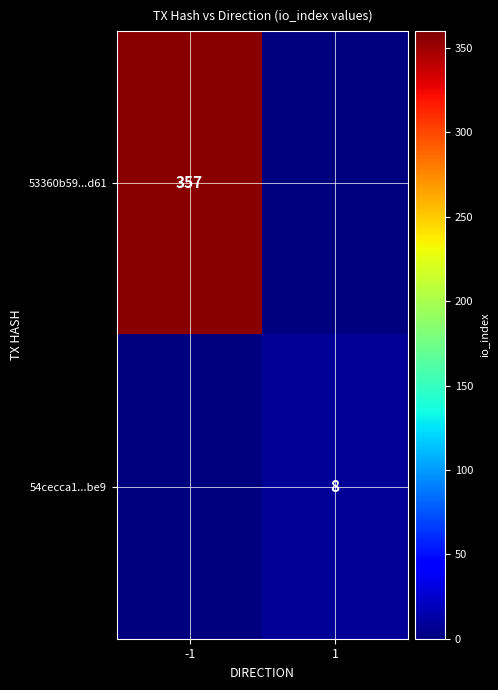

True or false: 53360b59...d61 has a value of 179 at -1.

False